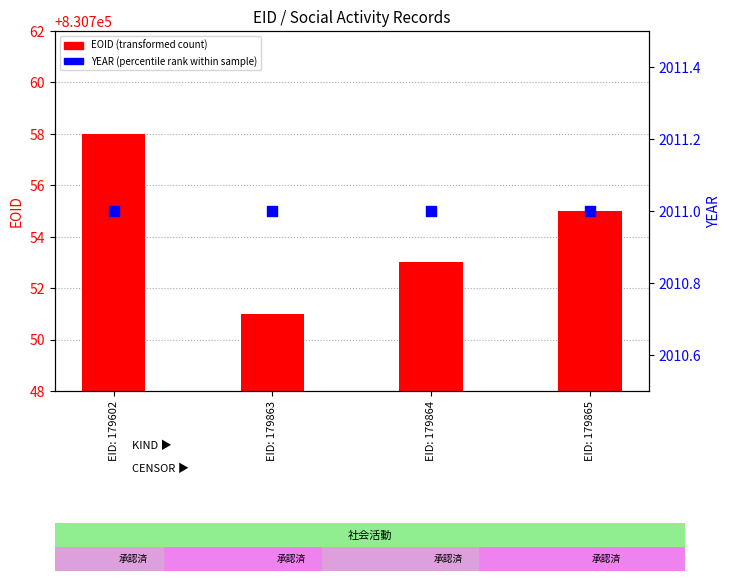

At which category is the sum across all series the highest?

EID: 179602